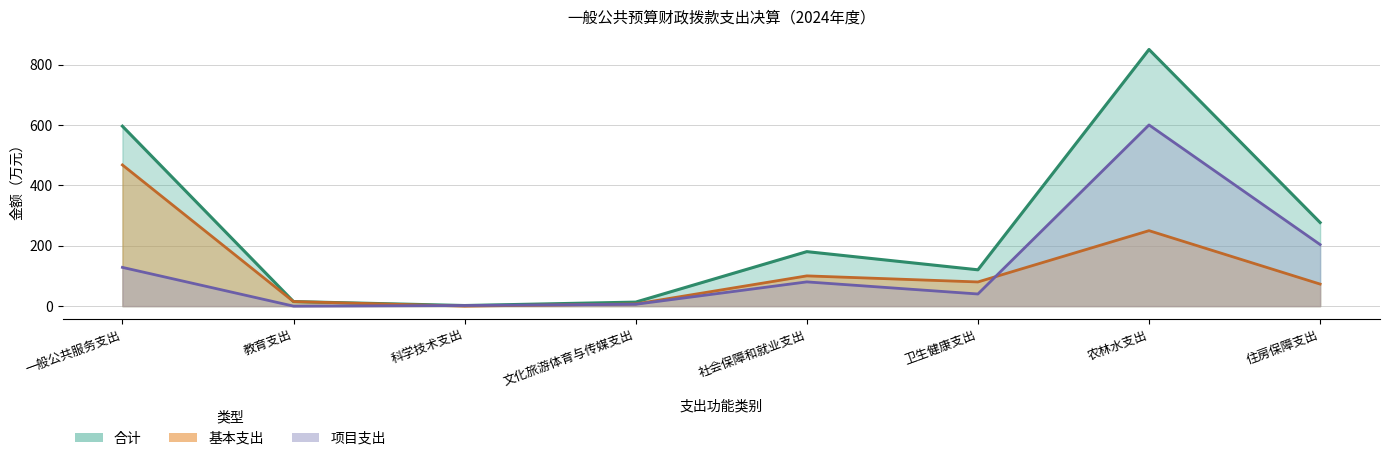

What is the spread (max minus min) of values at 社会保障和就业支出?

100.2